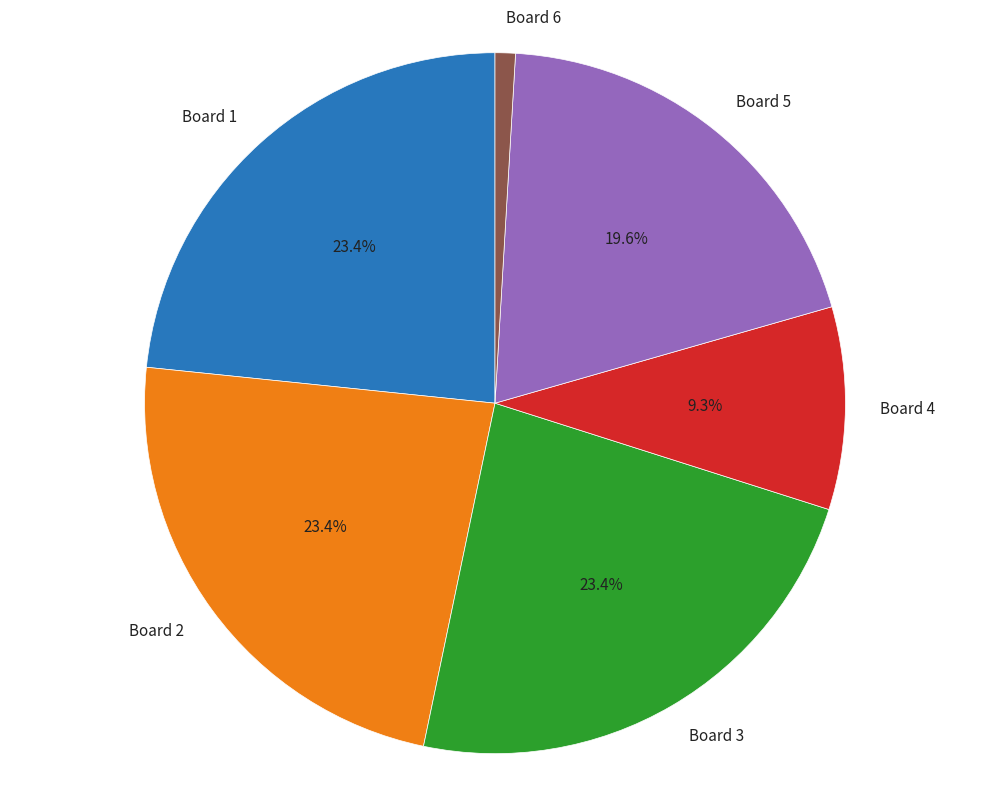

Which slice is the smallest?

Board 6